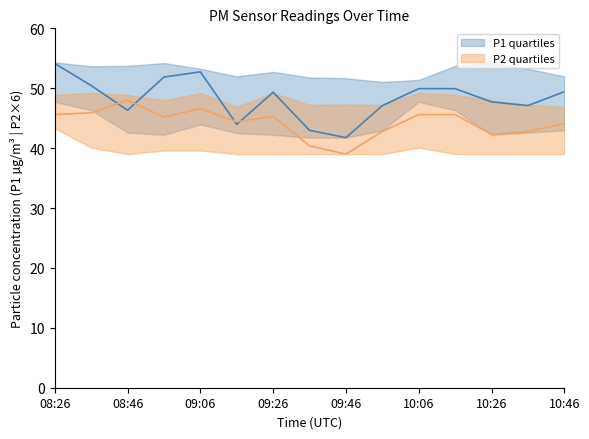

How many series are shown in this chart?

2